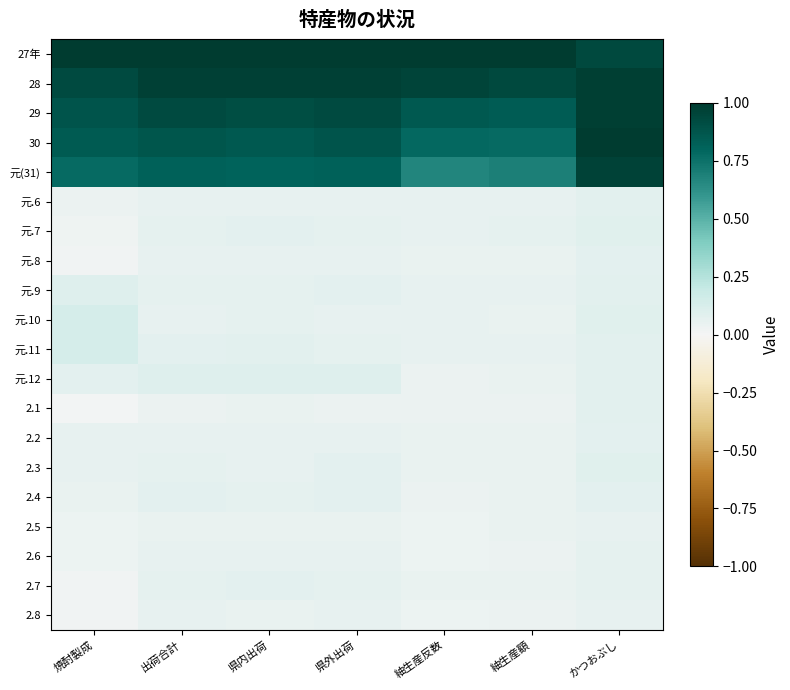

List the series in order of their peak value, lowest first.

2.5, 2.8, 2.6, 元.8, 2.7, 2.2, 2.4, 元.6, 2.1, 元.7, 2.3, 元.9, 元.12, 元.10, 元.11, 元(31), 28, 29, 27年, 30